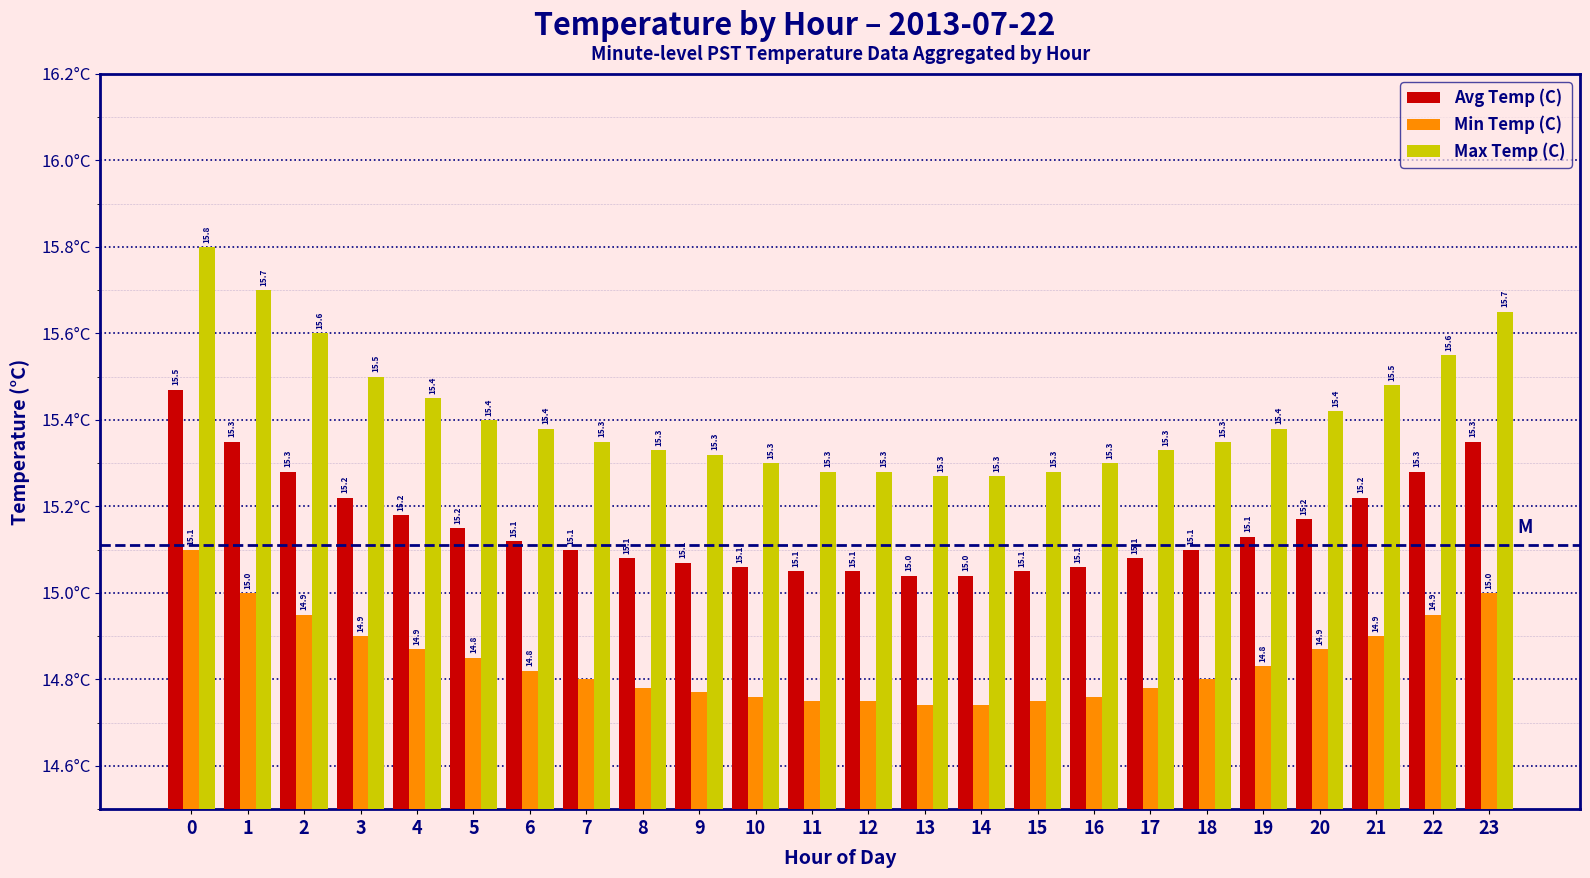

Rank the series by their maximum value, from highest to lowest.

Max Temp (C), Avg Temp (C), Min Temp (C)